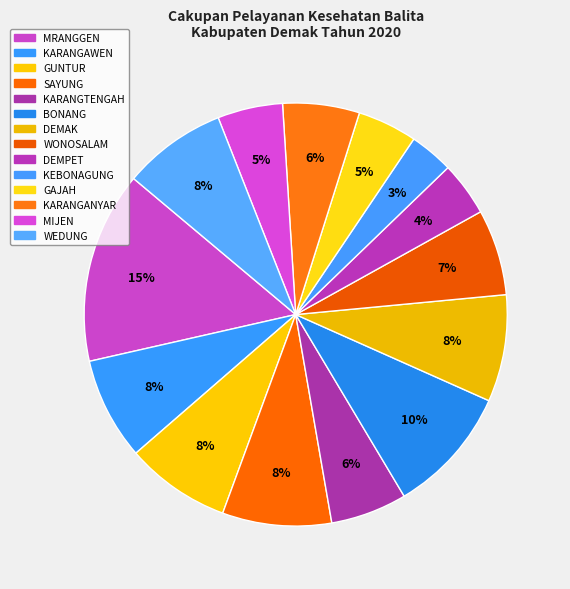

How many slices are in this pie chart?

14